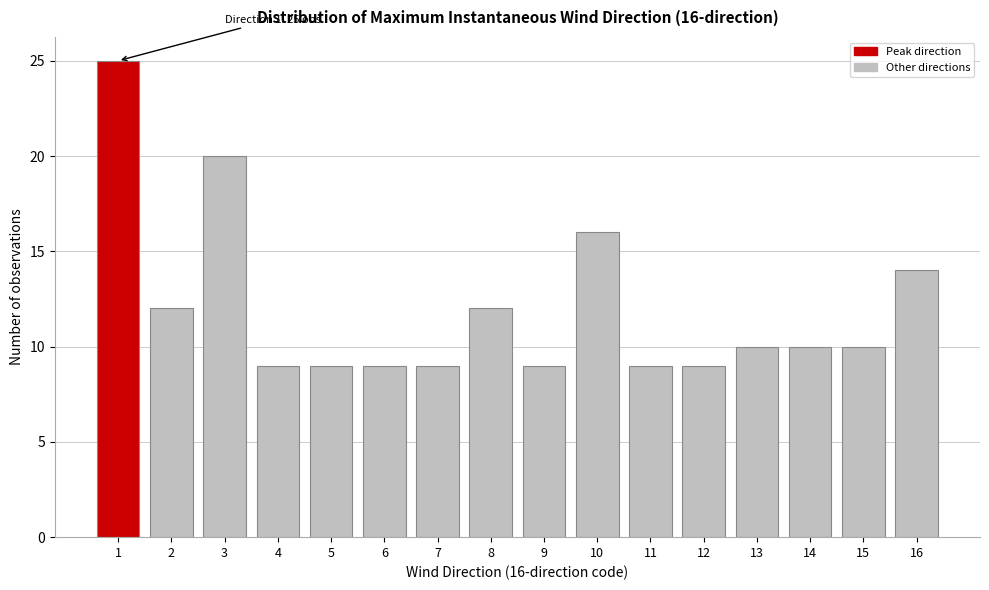

Reading left to right, list all the values displayed in this chart.

25	12	20	9	9	9	9	12	9	16	9	9	10	10	10	14